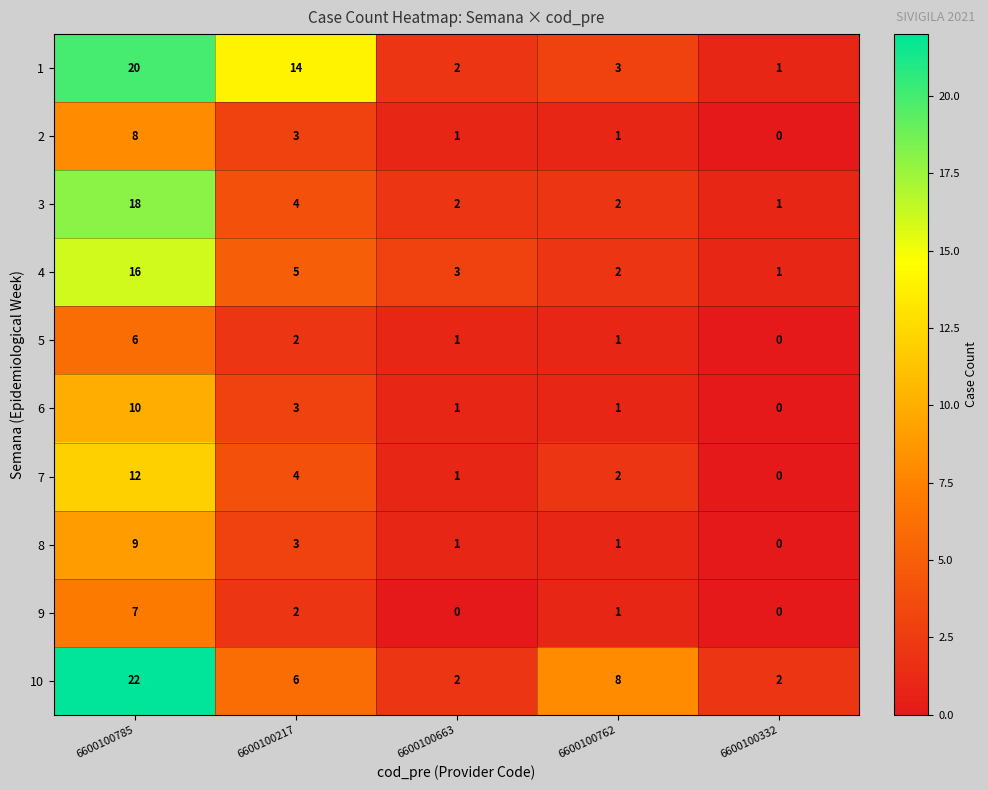

What is the total value across all series at 6600100663?

14